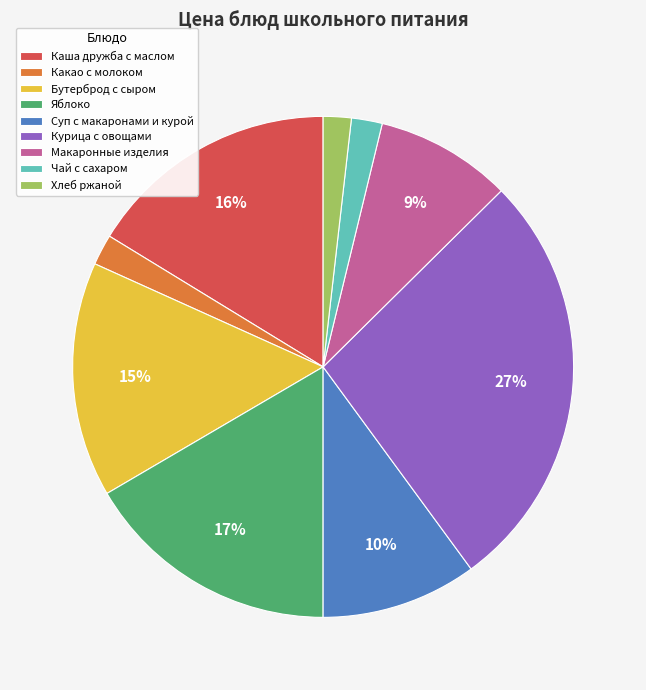

What is the largest slice in the pie chart?

Курица с овощами